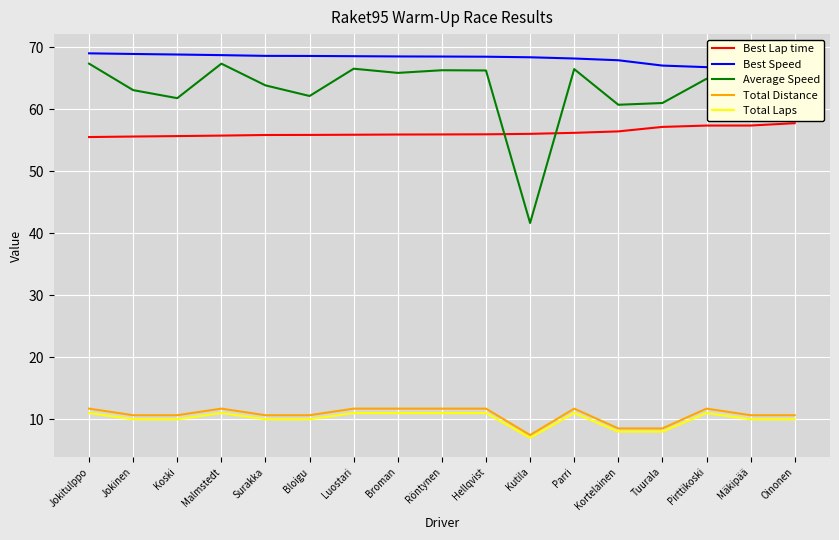

The Average Speed series shows 99.5 at Mäkipää. True or false?

False